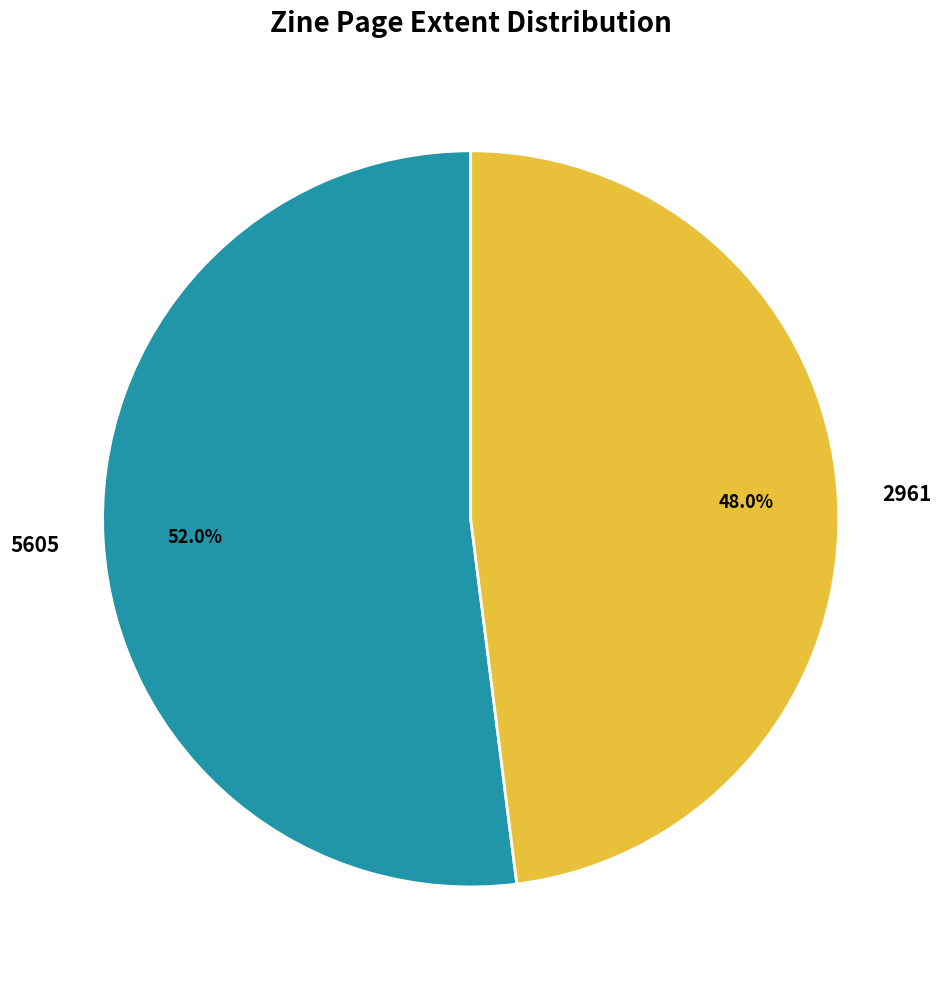

How many segments does this pie chart have?

2